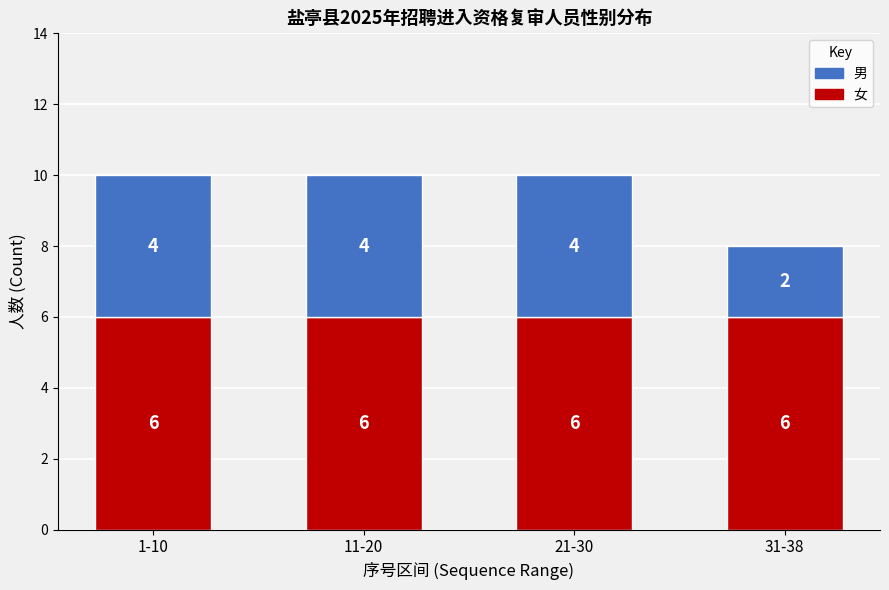

True or false: 女 has a value of 3 at 1-10.

False